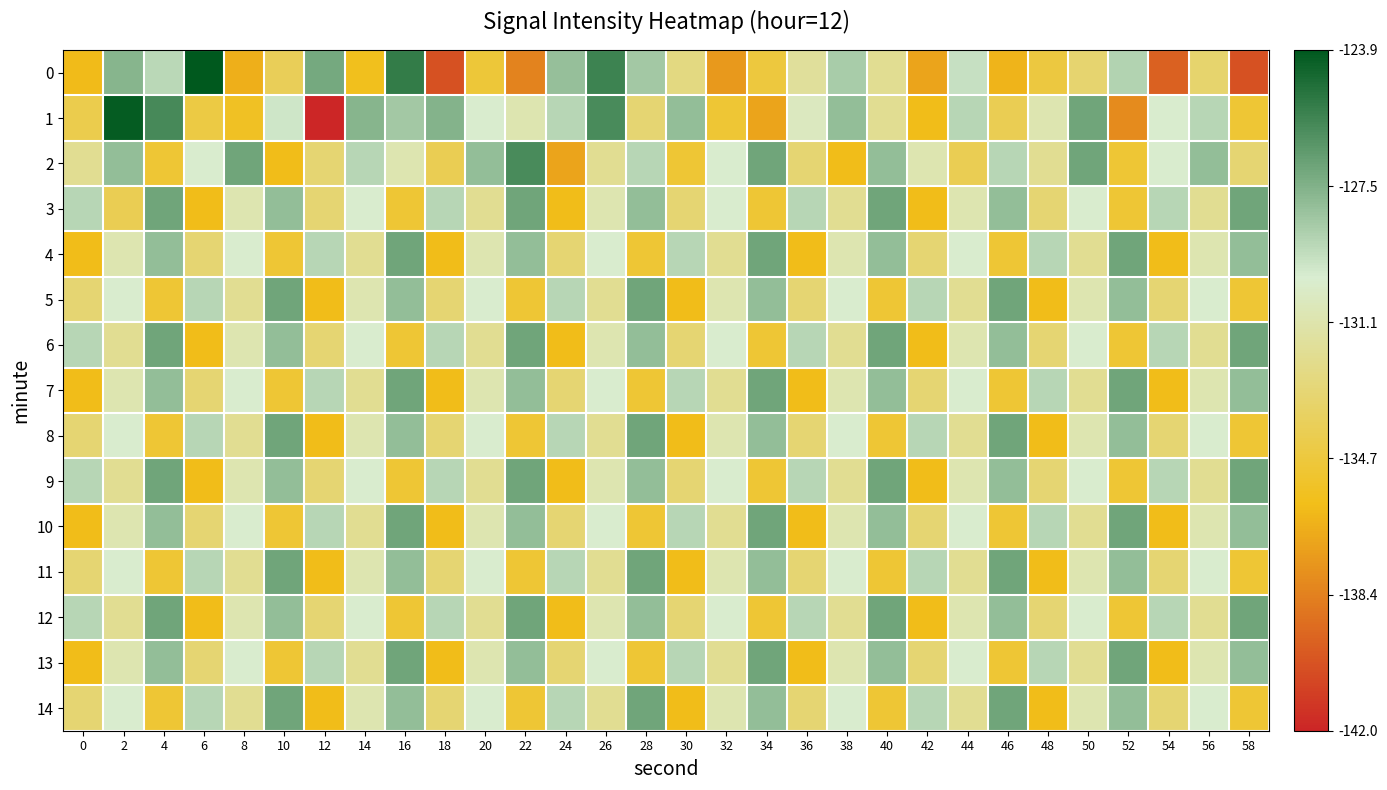

What is the spread (max minus min) of values at 20?

6.9